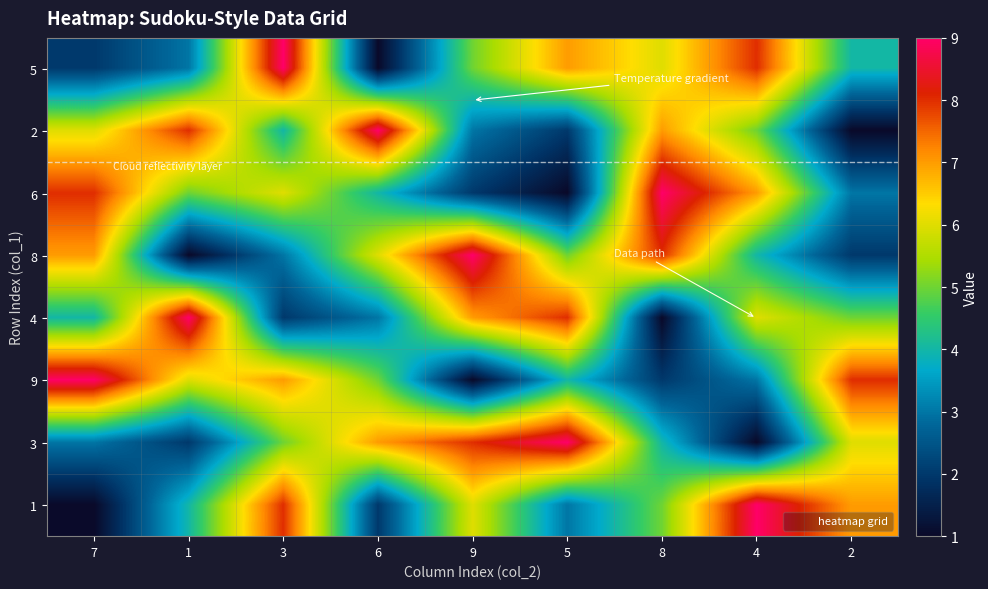

What is the smallest value displayed?

1